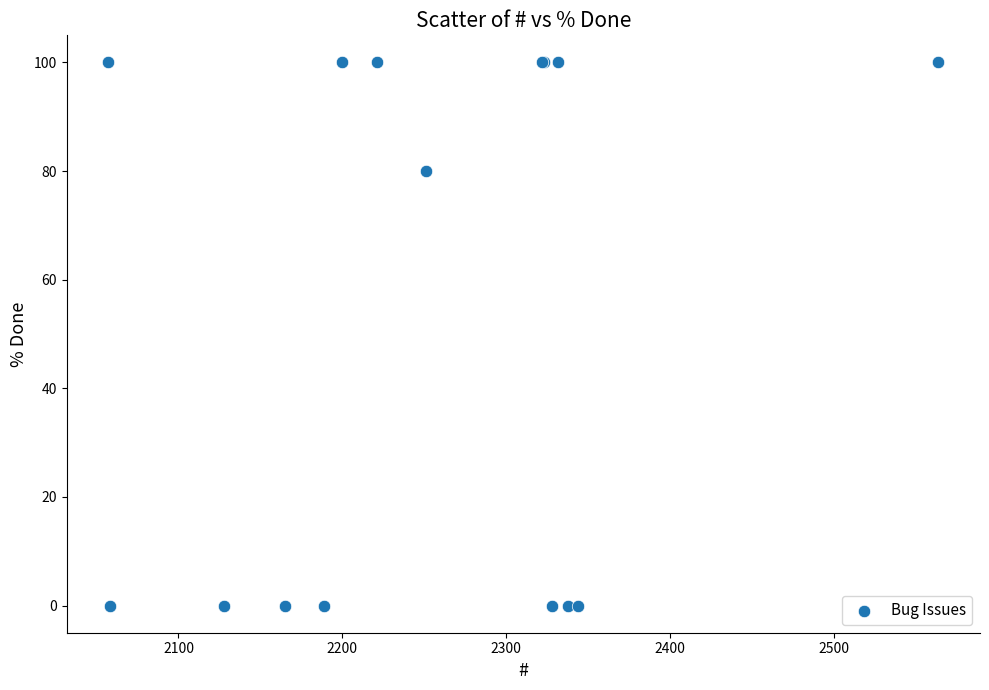

What Y value in the scatter plot is closest to 50?

80